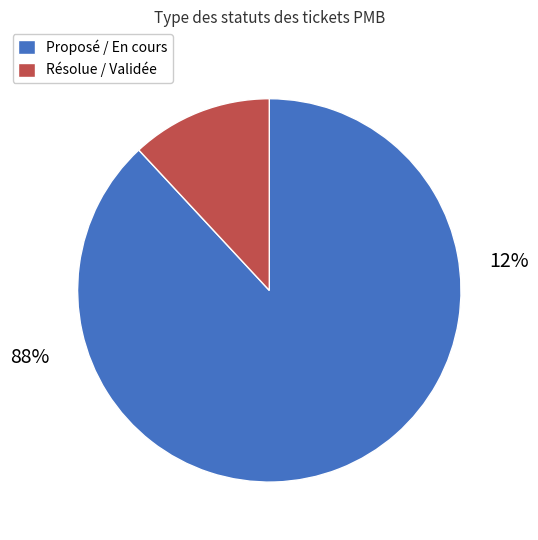

Rank the categories by value from lowest to highest.

Résolue / Validée, Proposé / En cours